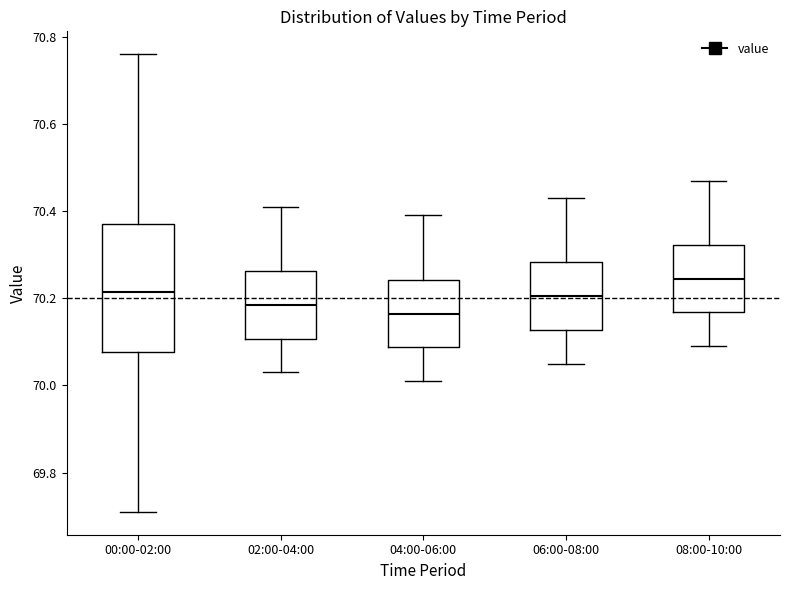

Reading left to right, read every box against the y-axis: the position of its median line, the range the box covers, and the ends of its whiskers. The values are not printed on the chart, so give them approximately, as read against the axis.

00:00-02:00: median 70.22, box 70.08 to 70.38, whiskers 69.72 to 70.76
02:00-04:00: median 70.18, box 70.10 to 70.26, whiskers 70.04 to 70.42
04:00-06:00: median 70.16, box 70.08 to 70.24, whiskers 70.02 to 70.40
06:00-08:00: median 70.20, box 70.12 to 70.28, whiskers 70.06 to 70.44
08:00-10:00: median 70.24, box 70.16 to 70.32, whiskers 70.10 to 70.48